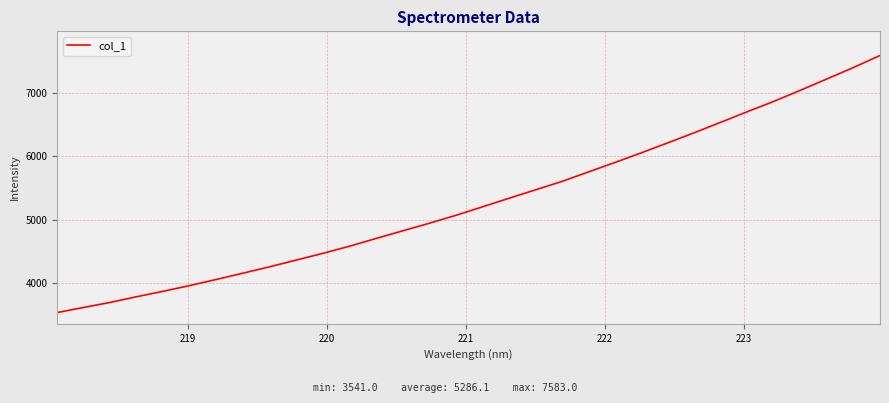

What is the smallest value displayed?

3541.0